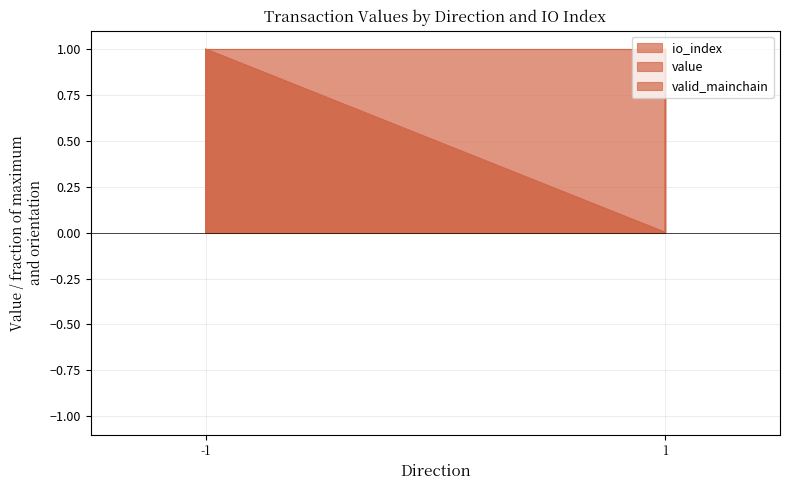

Does the chart display data point markers on the line(s)?

No